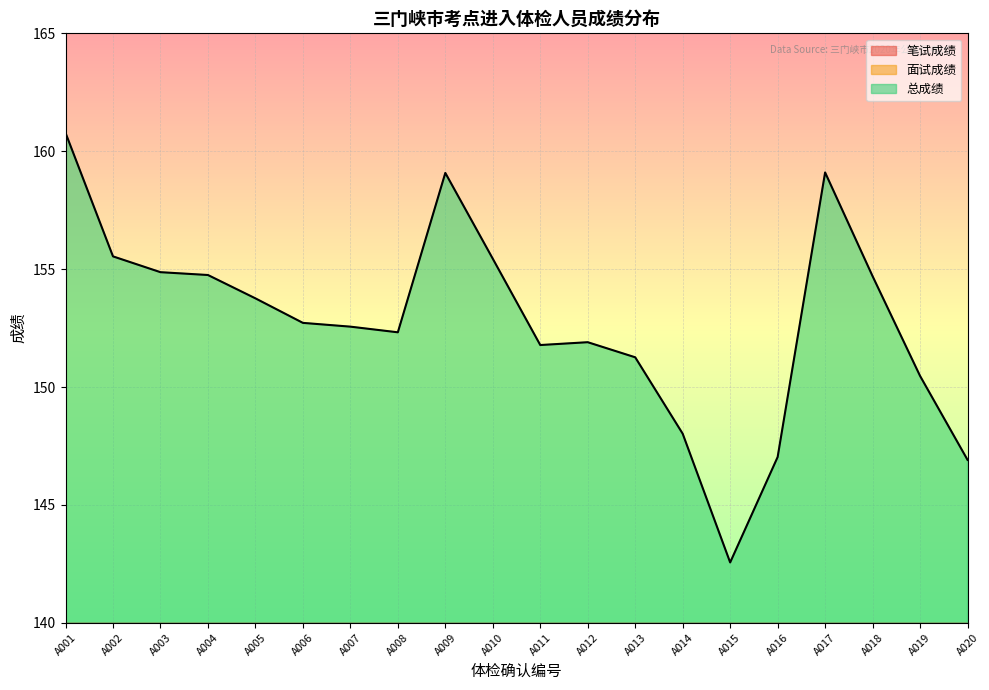

Which series changed the most between A003 and A018?

面试成绩